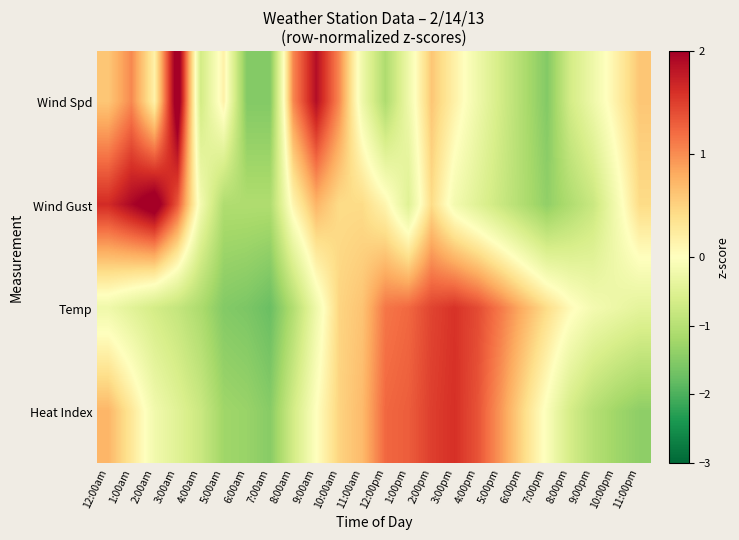

Reading left to right, what are all the values shown in this chart?

Wind Spd: 12:00am=0.6	1:00am=1.0	2:00am=0.2	3:00am=2.3	4:00am=-0.7	5:00am=0.2	6:00am=-1.5	7:00am=-1.5	8:00am=1.0	9:00am=1.9	10:00am=1.0	11:00am=-0.2	12:00pm=-1.1	1:00pm=-0.2	2:00pm=0.6	3:00pm=0.2	4:00pm=-0.2	5:00pm=-0.7	6:00pm=-1.1	7:00pm=-1.5	8:00pm=-0.7	9:00pm=-0.2	10:00pm=0.2	11:00pm=0.6
Wind Gust: 12:00am=1.6	1:00am=1.9	2:00am=2.2	3:00am=1.3	4:00am=-0.2	5:00am=-1.1	6:00am=-1.1	7:00am=-1.1	8:00am=0.1	9:00am=0.7	10:00am=0.4	11:00am=0.4	12:00pm=0.1	1:00pm=-0.5	2:00pm=0.4	3:00pm=-0.2	4:00pm=-0.5	5:00pm=-0.8	6:00pm=-1.1	7:00pm=-1.4	8:00pm=-1.1	9:00pm=-0.8	10:00pm=-0.2	11:00pm=0.4
Temp: 12:00am=-0.2	1:00am=-0.4	2:00am=-0.7	3:00am=-0.8	4:00am=-1.1	5:00am=-1.5	6:00am=-1.6	7:00am=-1.7	8:00am=-1.1	9:00am=-0.2	10:00am=0.5	11:00am=0.6	12:00pm=1.1	1:00pm=1.2	2:00pm=1.5	3:00pm=1.6	4:00pm=1.4	5:00pm=1.1	6:00pm=0.8	7:00pm=0.4	8:00pm=0.1	9:00pm=-0.2	10:00pm=-0.3	11:00pm=-0.4
Heat Index: 12:00am=0.7	1:00am=0.3	2:00am=-0.2	3:00am=-0.5	4:00am=-0.8	5:00am=-1.2	6:00am=-1.3	7:00am=-1.5	8:00am=-0.7	9:00am=-0.0	10:00am=0.5	11:00am=0.7	12:00pm=1.2	1:00pm=1.3	2:00pm=1.5	3:00pm=1.6	4:00pm=1.4	5:00pm=0.9	6:00pm=0.4	7:00pm=-0.1	8:00pm=-0.6	9:00pm=-1.0	10:00pm=-1.2	11:00pm=-1.4